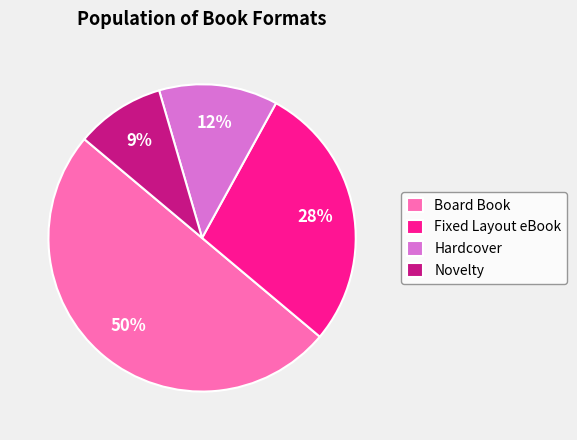

Is Fixed Layout eBook the majority of the pie?

No